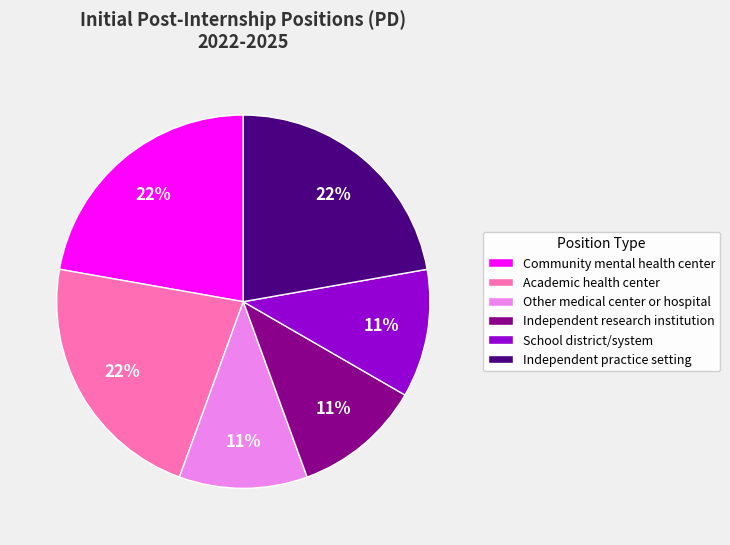

True or false: Other medical center or hospital accounts for 11% of the total.

True